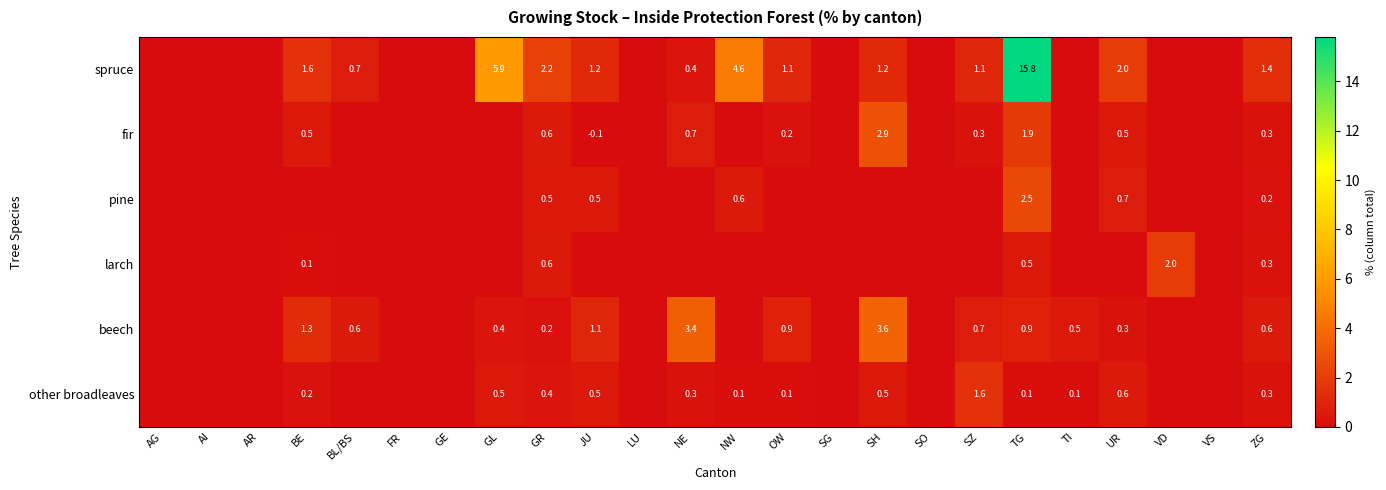

Is it true that spruce equals 3.5 at GR?

False